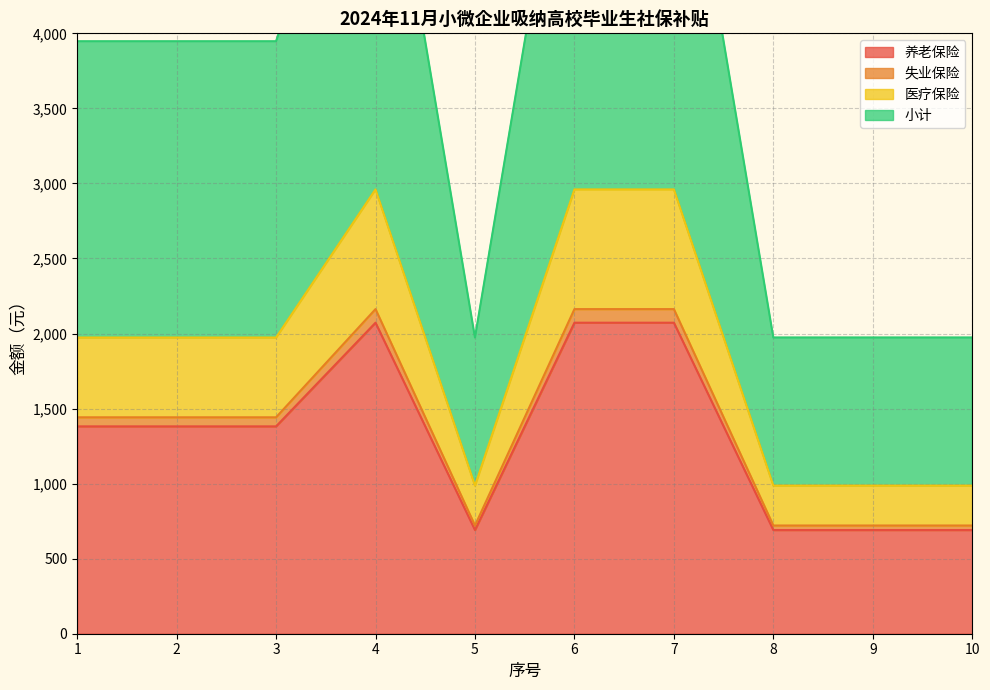

Is it true that 小计 equals 1973.6 at 5?

True